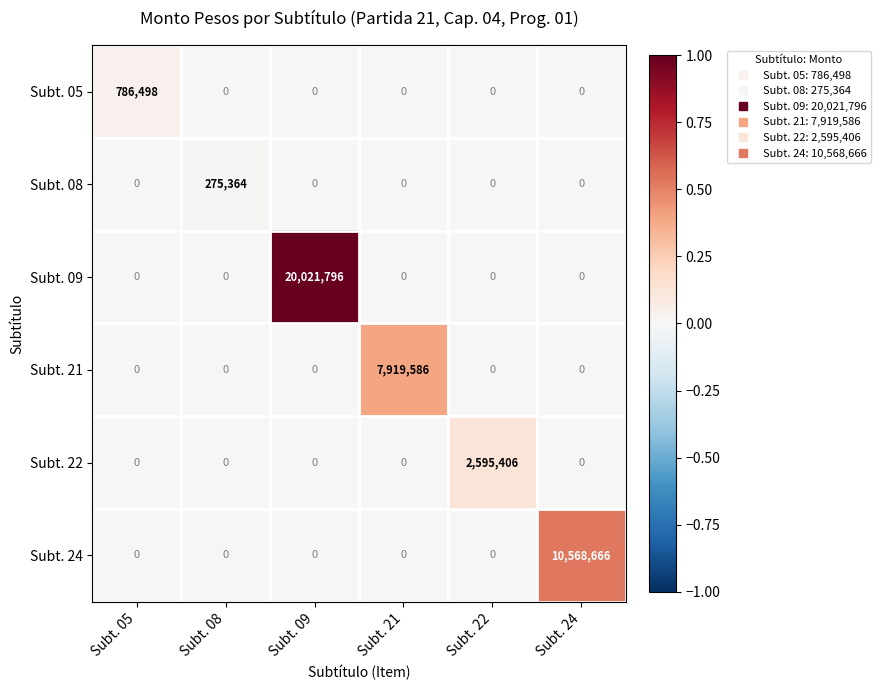

What is the spread (max minus min) of values at Subt. 05?

786498